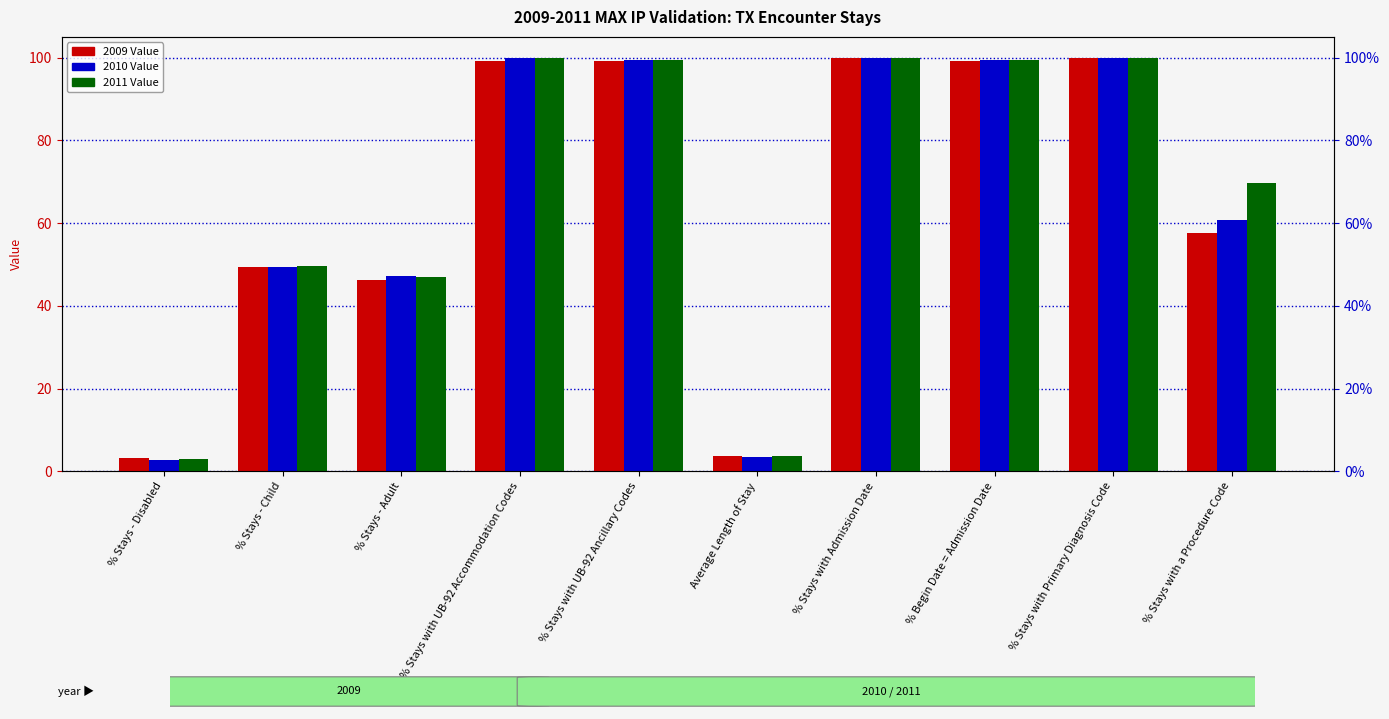

What is the label of the 5th bar from the left?

% Stays with UB-92 Ancillary Codes